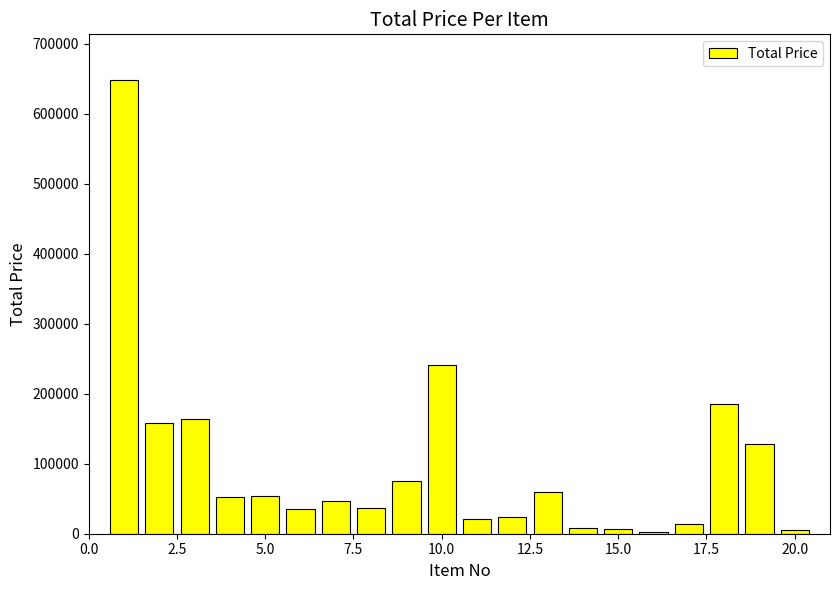

What is the value of the 2nd bar from the left?

158332.7